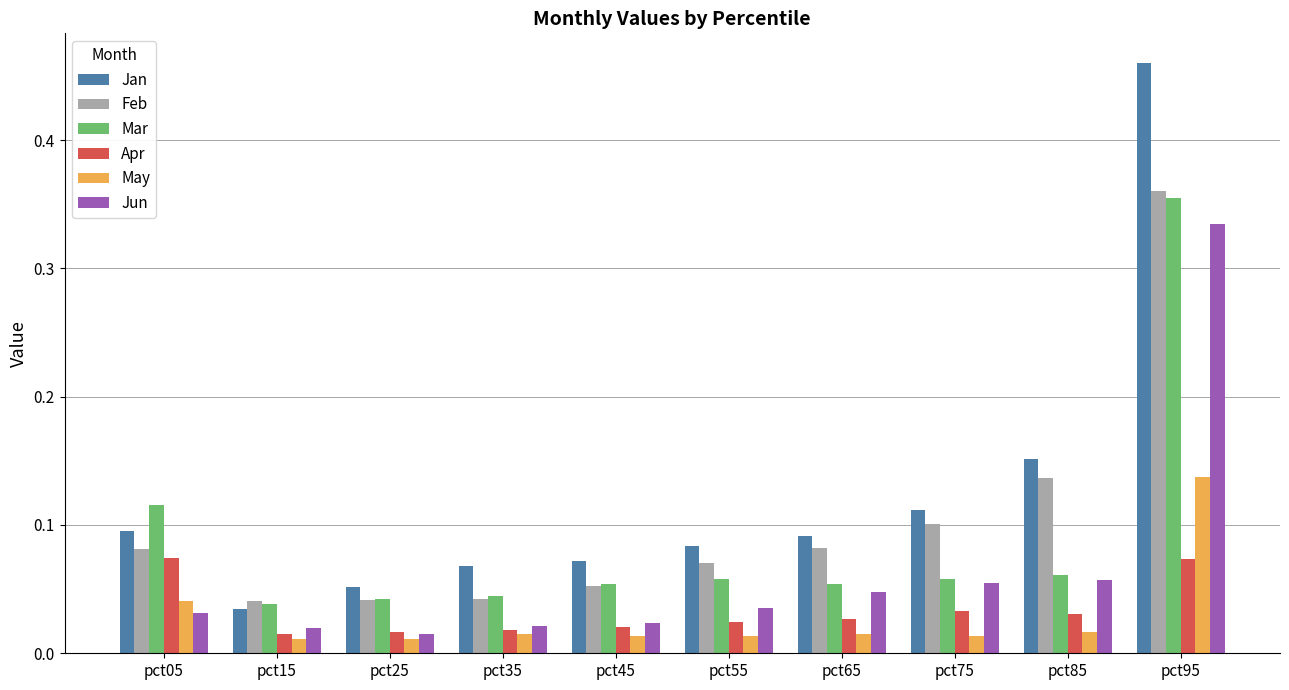

Does the chart contain any negative values?

No